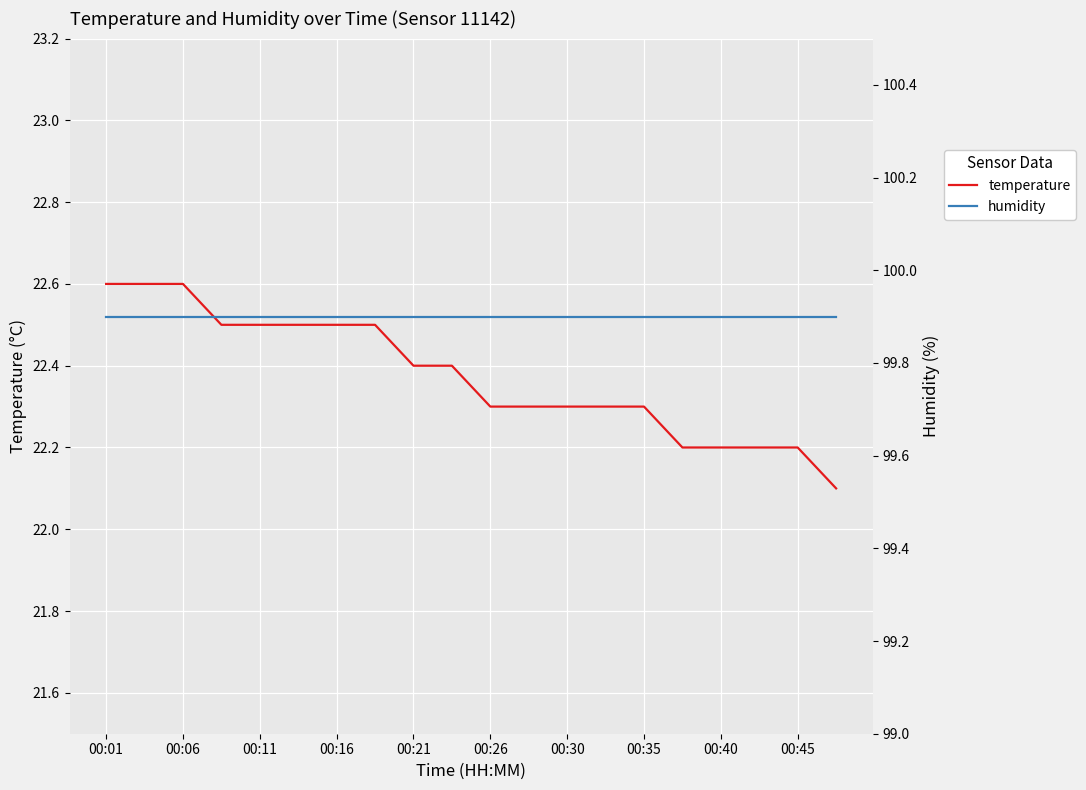

The temperature series shows 22.3 at 00:30. True or false?

True